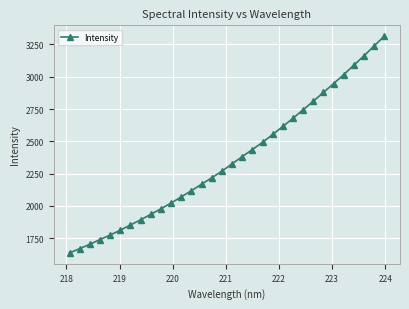

What is the smallest value displayed?

1635.9